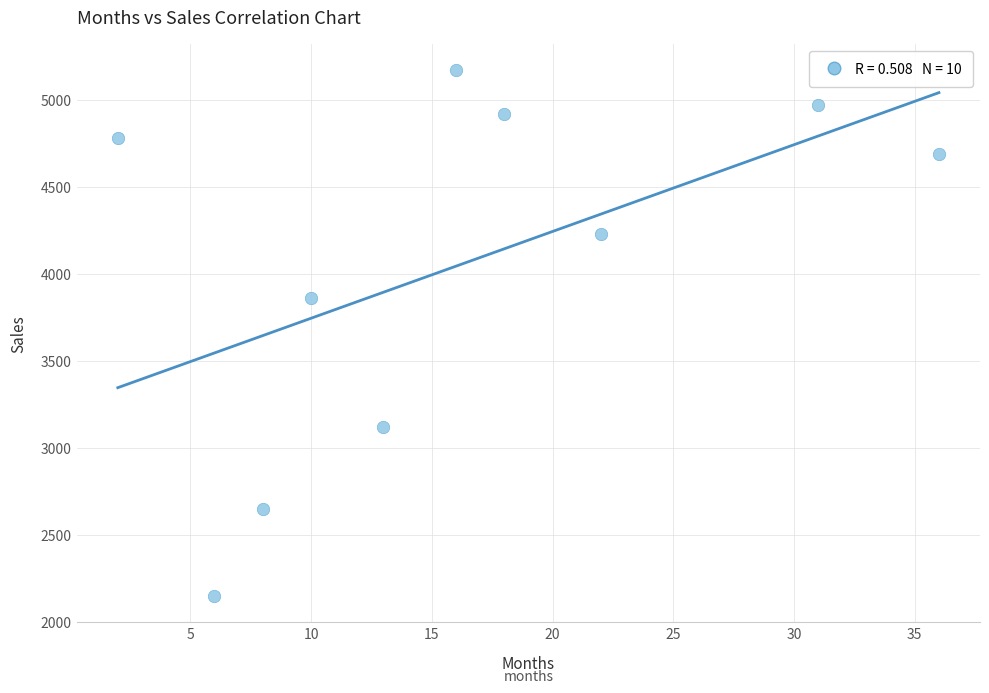

What is the range of X values (max minus min)?

34